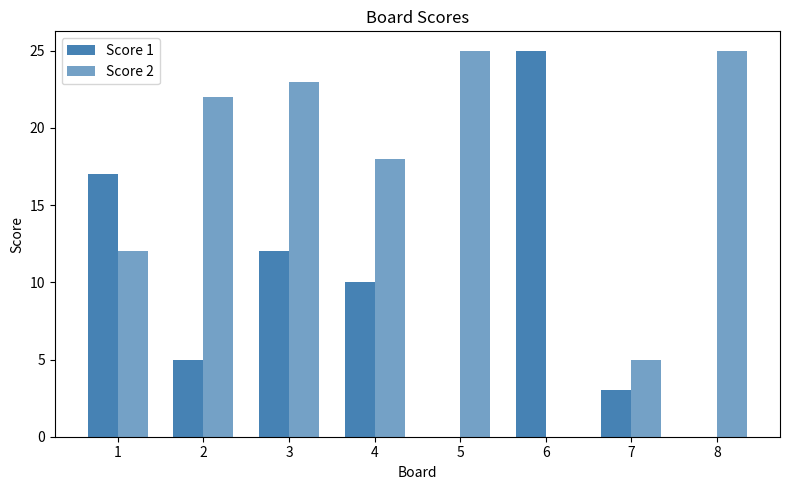

What is the average value of the Score 1 series?

9